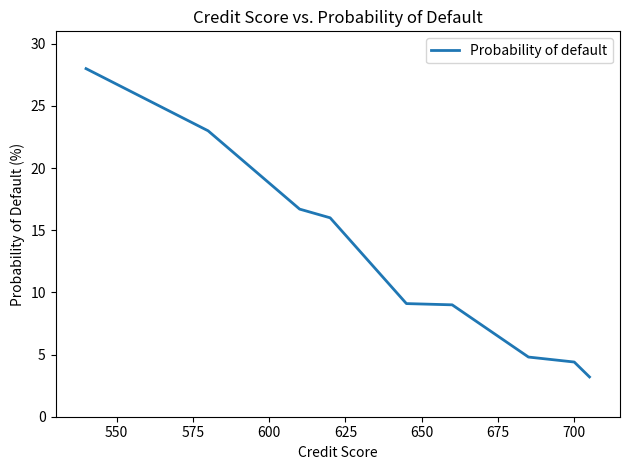

What is the minimum value shown in the chart?

3.2